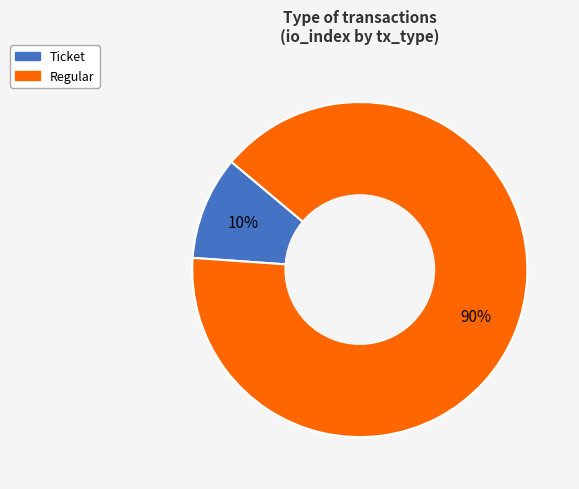

To the nearest percent, what is the difference between the largest and smallest slice percentages?

80%